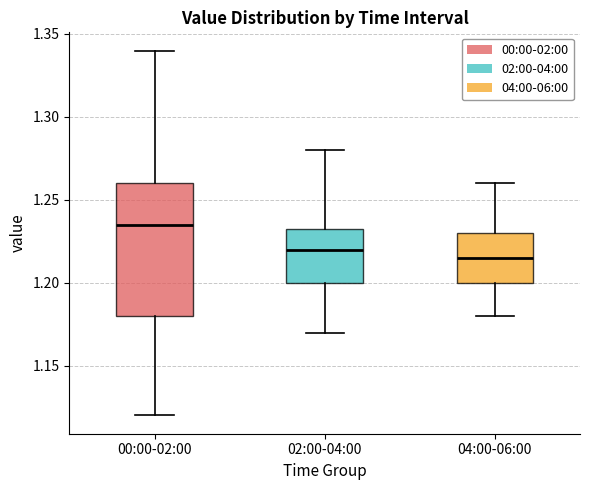

Reading left to right, read every box against the y-axis: the position of its median line, the range the box covers, and the ends of its whiskers. The values are not printed on the chart, so give them approximately, as read against the axis.

00:00-02:00: median 1.235, box 1.180 to 1.260, whiskers 1.120 to 1.340
02:00-04:00: median 1.220, box 1.200 to 1.235, whiskers 1.170 to 1.280
04:00-06:00: median 1.215, box 1.200 to 1.230, whiskers 1.180 to 1.260